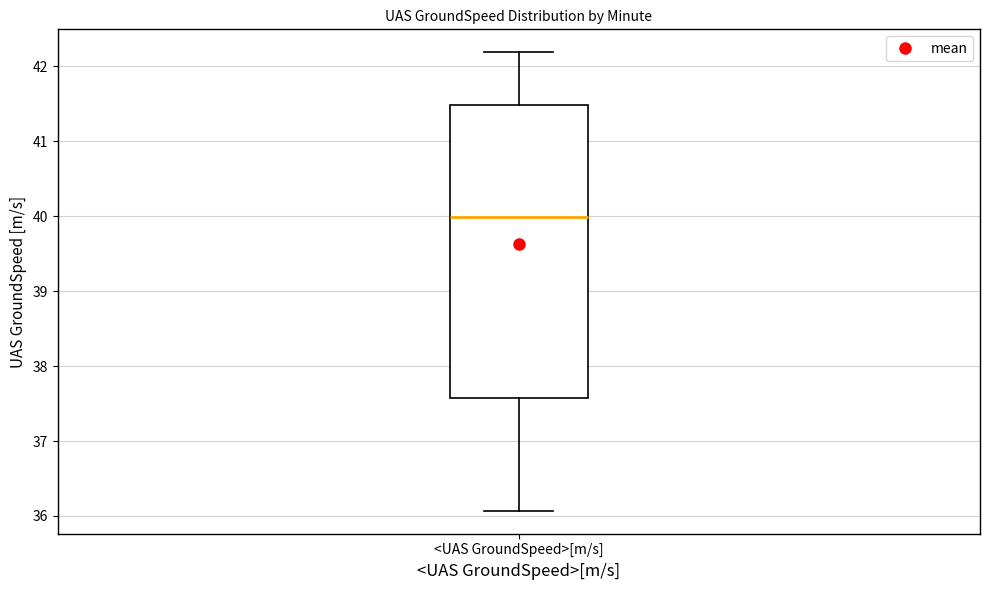

Transcribe this box plot: give where the median line is, the range the box spans, and where the two whiskers end, as read against the y-axis. The values are not printed on the chart, so give them approximately, as read against the axis.

median 40.0, box 37.6 to 41.5, whiskers 36.1 to 42.2